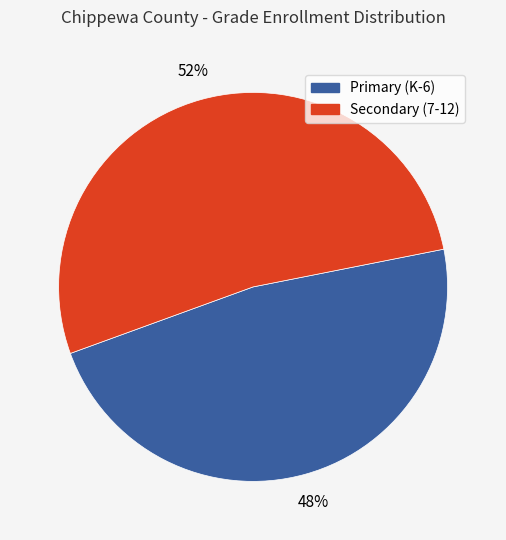

What percentage is the Primary (K-6) slice, to the nearest percent?

48%